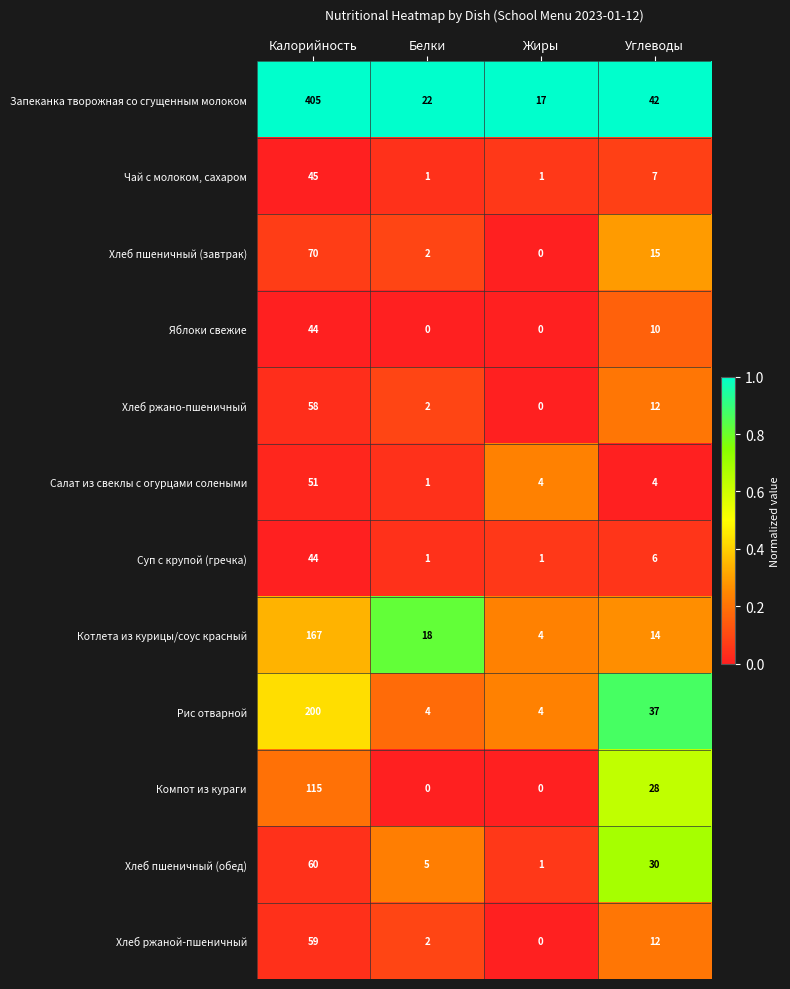

The value of Рис отварной at Белки is 2. True or false?

False